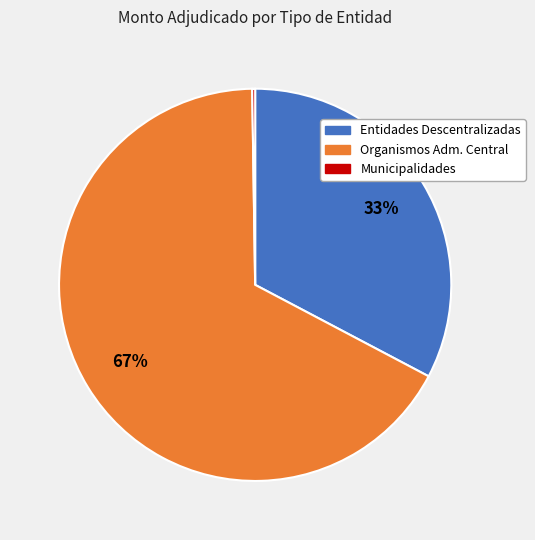

Does any single category account for the majority?

Yes